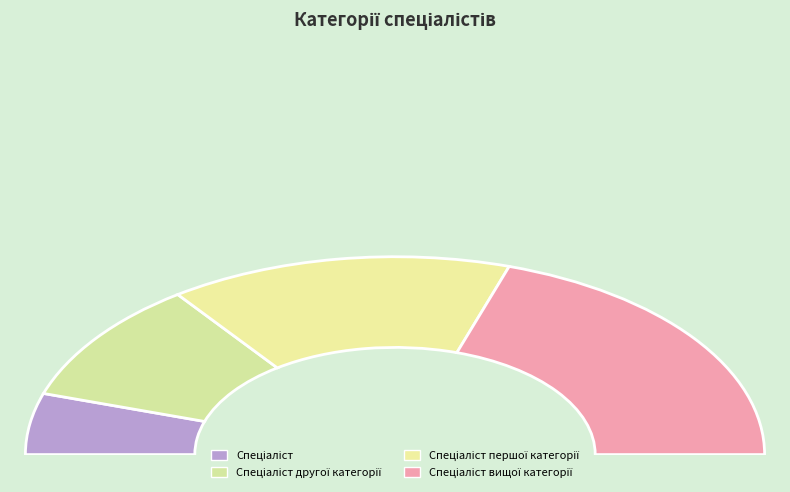

Which slice is the largest?

Спеціаліст вищої категорії